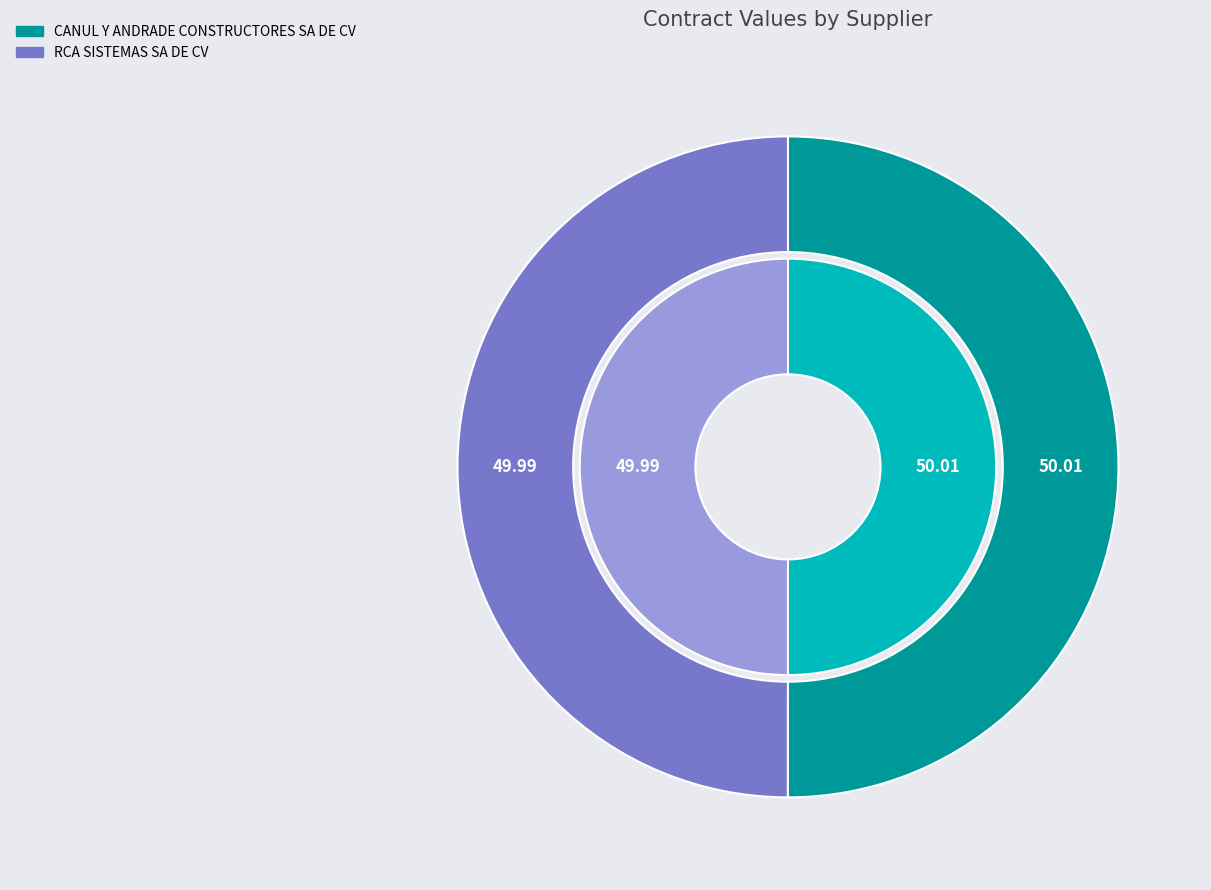

Combined, what portion of the pie is CANUL Y ANDRADE CONSTRUCTORES SA DE CV and RCA SISTEMAS SA DE CV?

100.0%